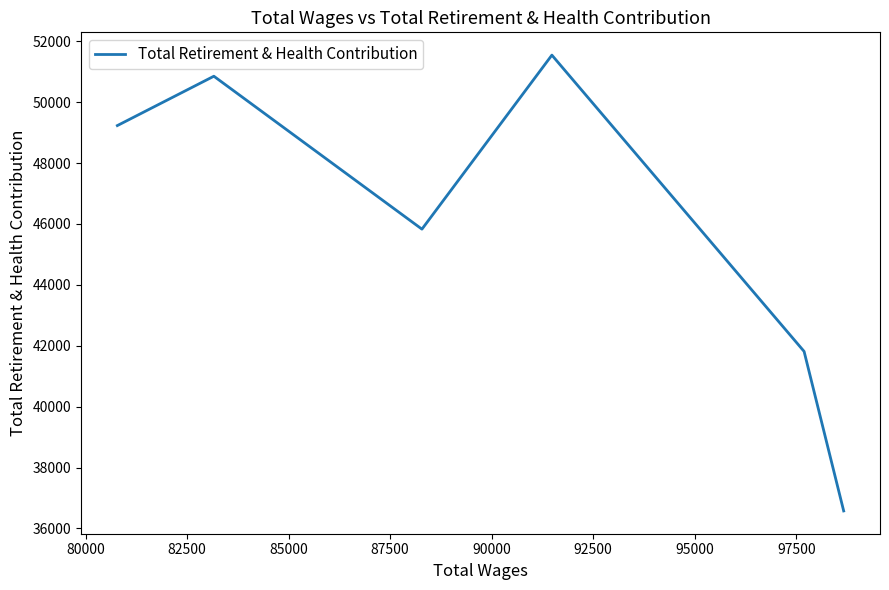

What is the minimum value shown in the chart?

36575